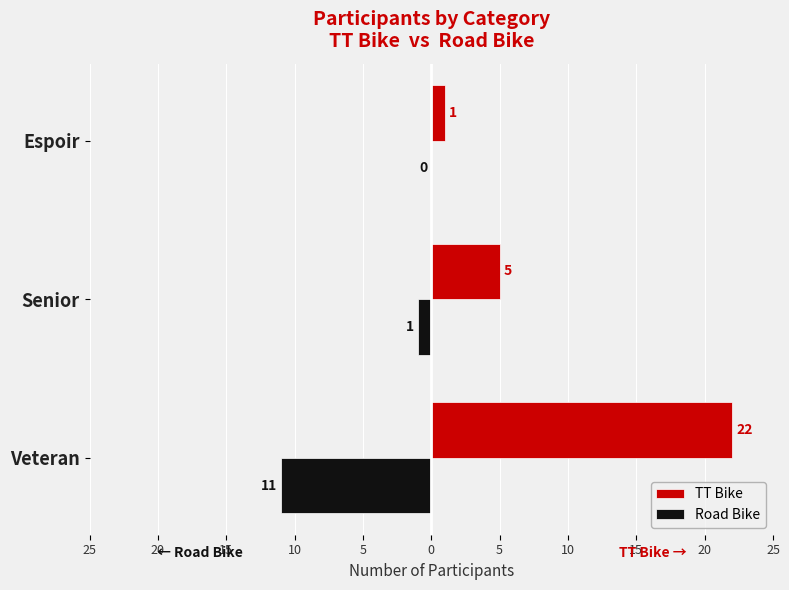

What are all the series names shown in the legend?

TT Bike, Road Bike